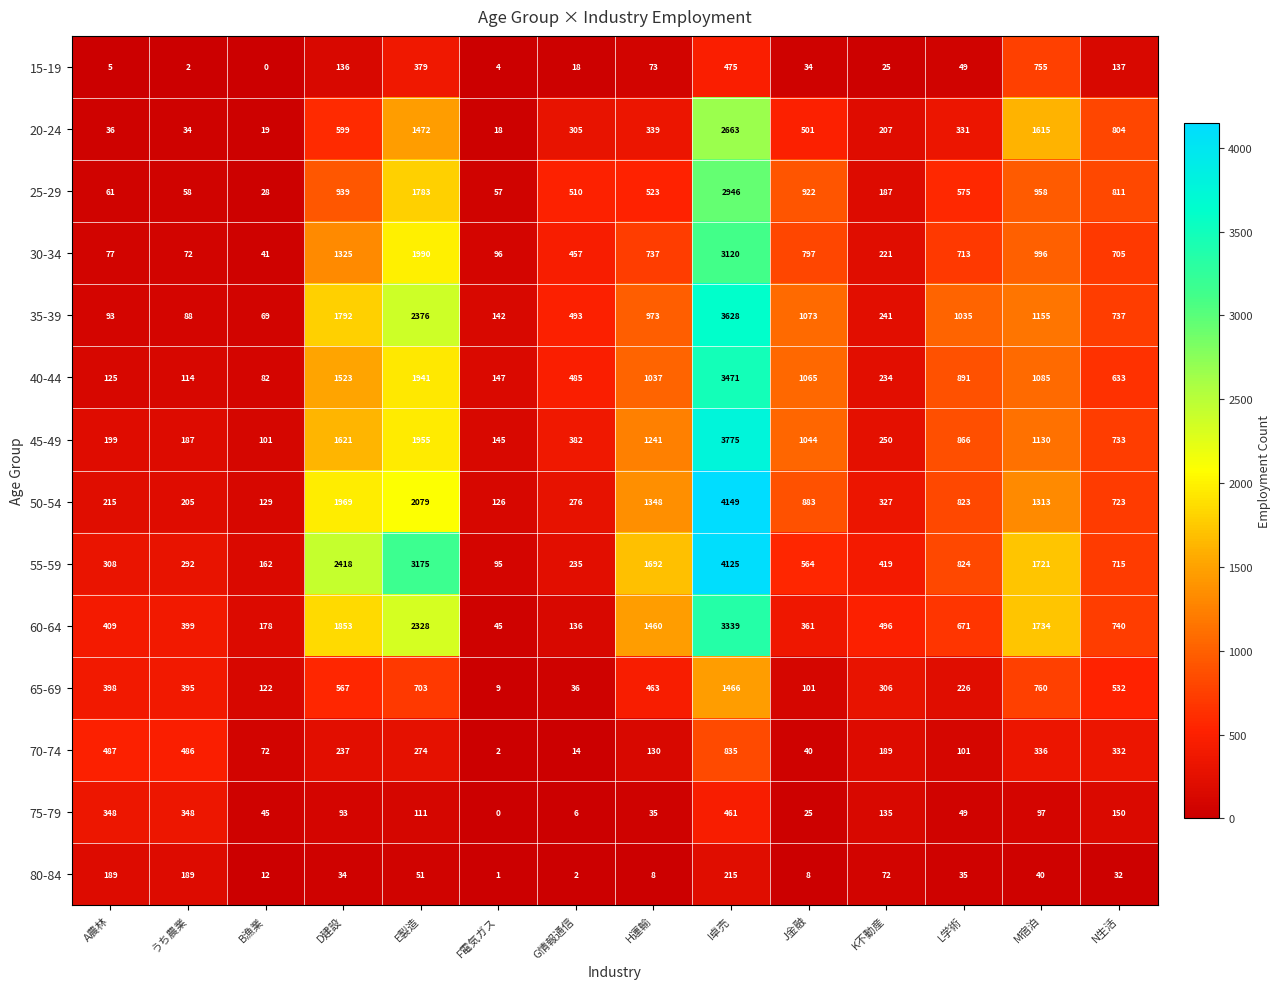

Rank the series by their maximum value, from highest to lowest.

50-54, 55-59, 45-49, 35-39, 40-44, 60-64, 30-34, 25-29, 20-24, 65-69, 70-74, 15-19, 75-79, 80-84